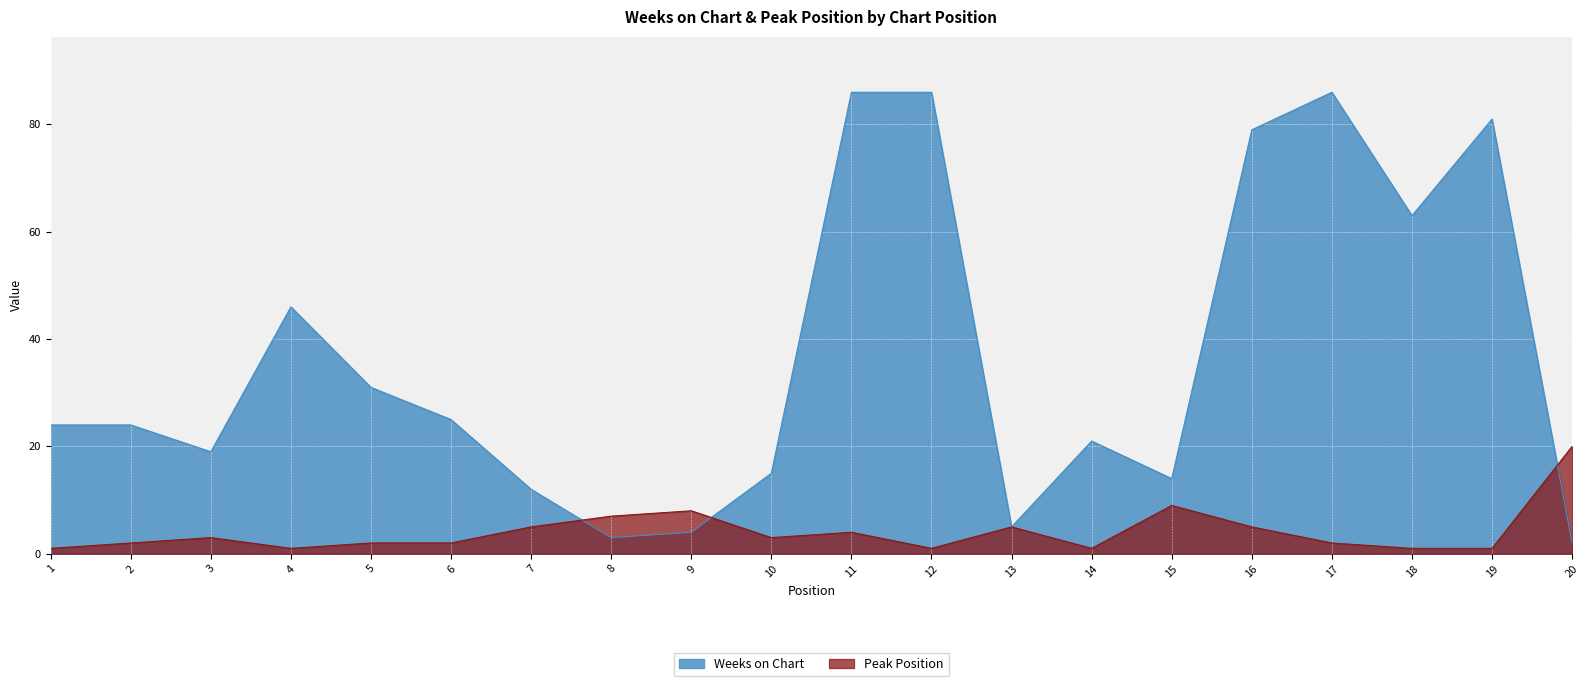

How many lines are shown in the chart?

2